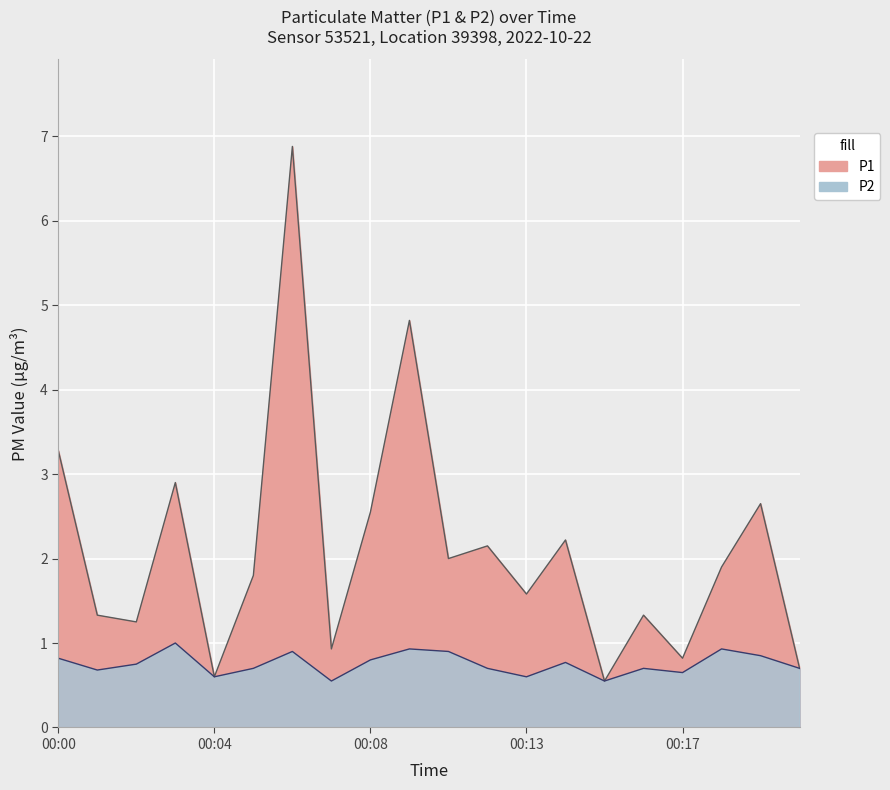

List the labels in order of P1 value, largest first.

00:06, 00:09, 00:00, 00:03, 00:19, 00:08, 00:14, 00:11, 00:10, 00:18, 00:05, 00:13, 00:01, 00:16, 00:02, 00:07, 00:17, 00:20, 00:04, 00:15